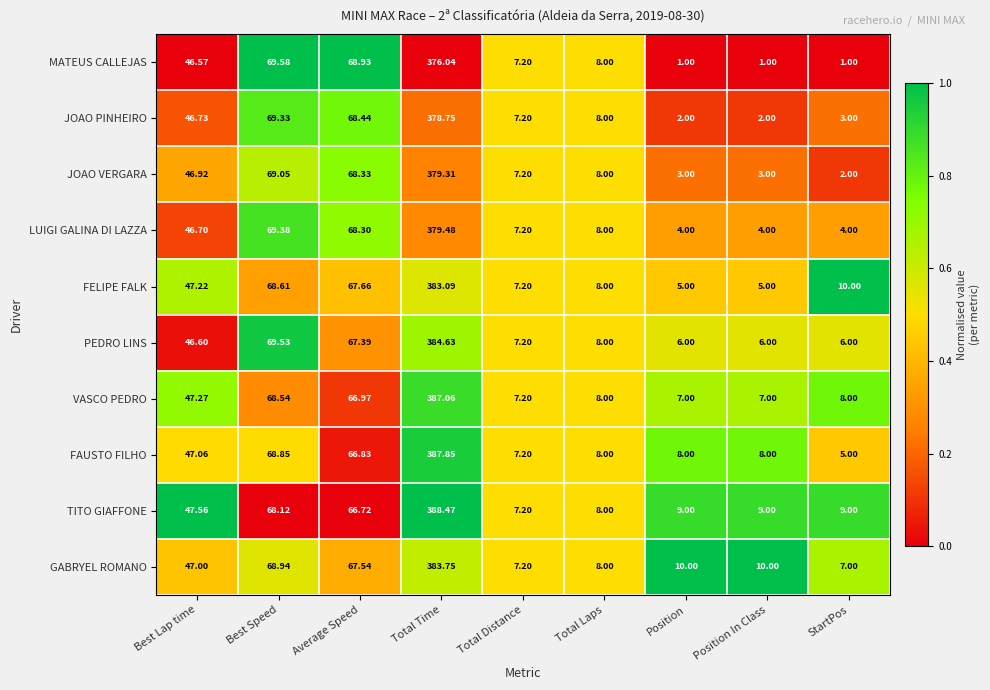

Where does the PEDRO LINS series first go above 8?

Best Lap time